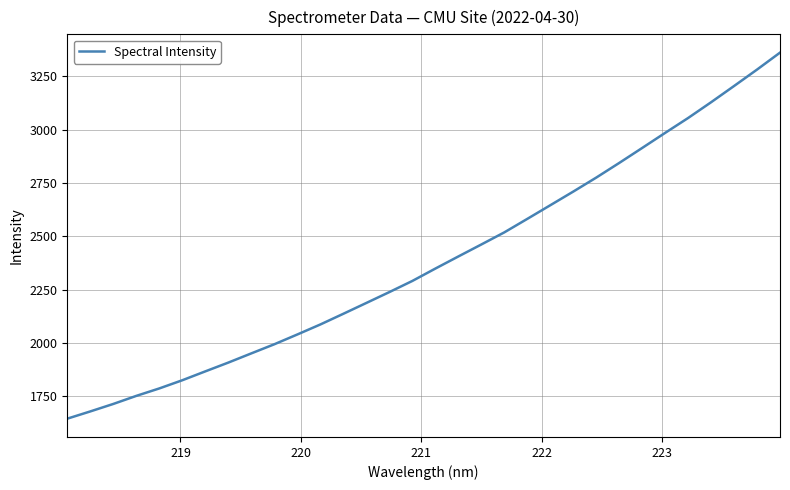

What is the greatest value displayed?

3361.8